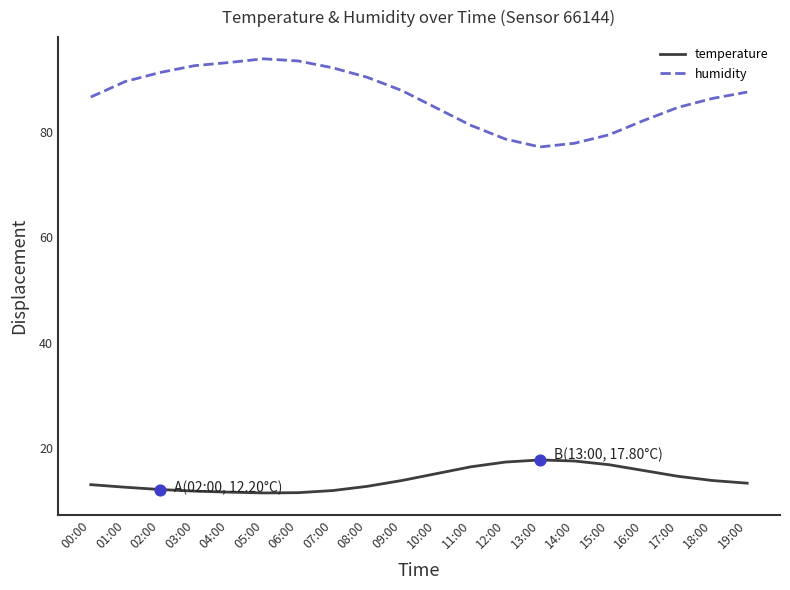

What are all the series names shown in the legend?

temperature, humidity